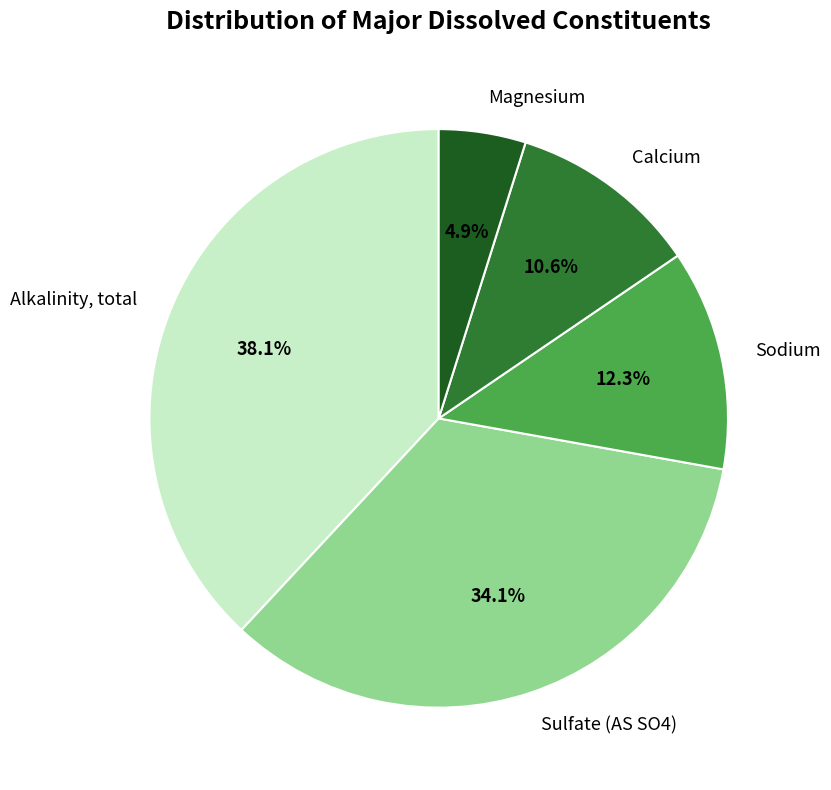

Is it true that Sulfate (AS SO4) is 34% of the pie?

True